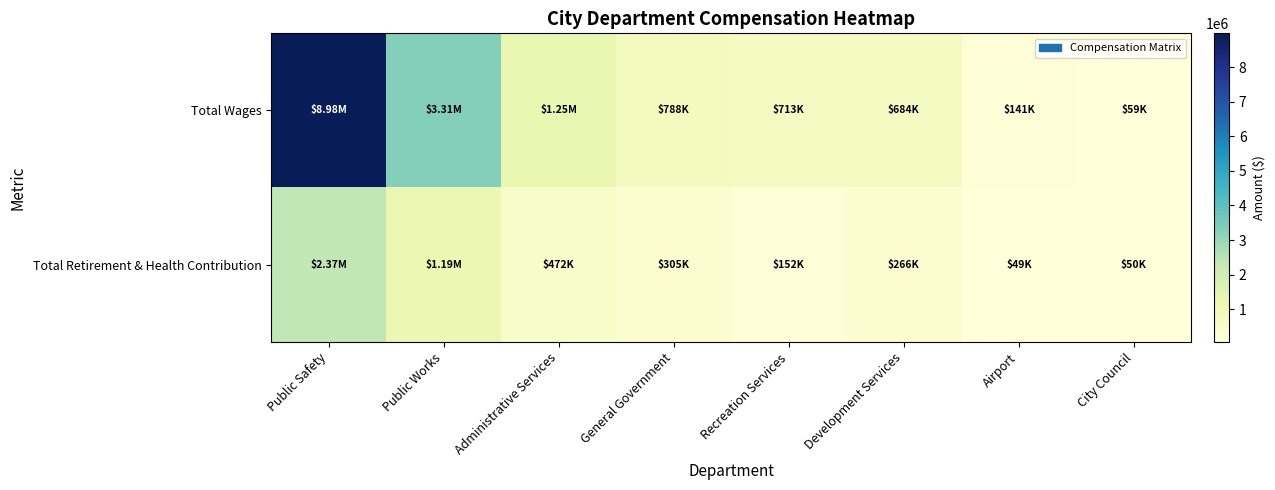

What is the total value across all series at Public Works?

4499123